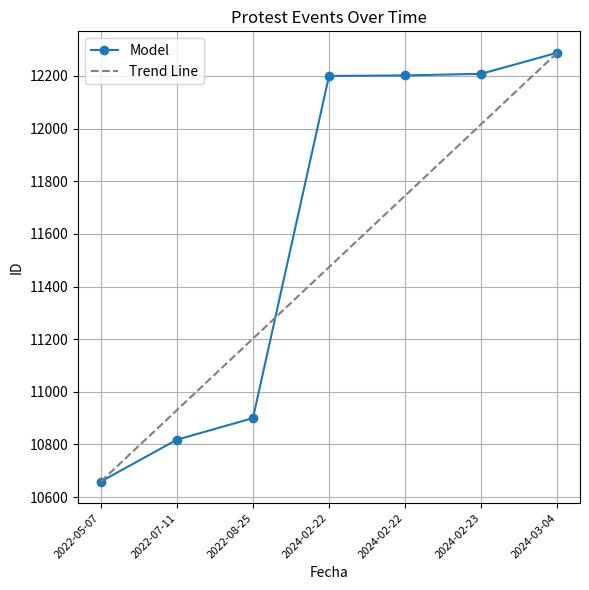

What is the value of the 6th point from the left?

12208